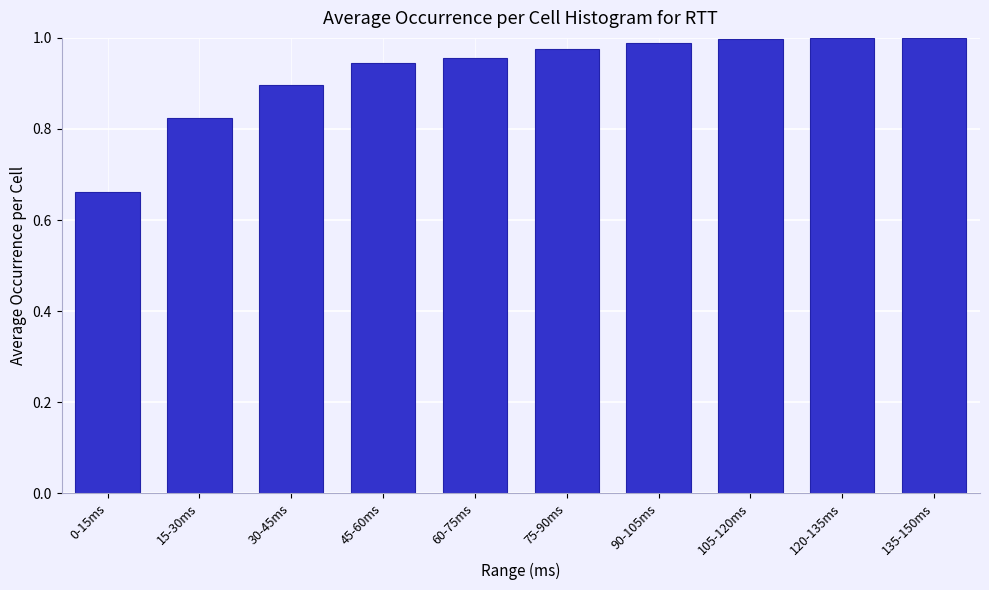

What is the sum of all values?

9.2